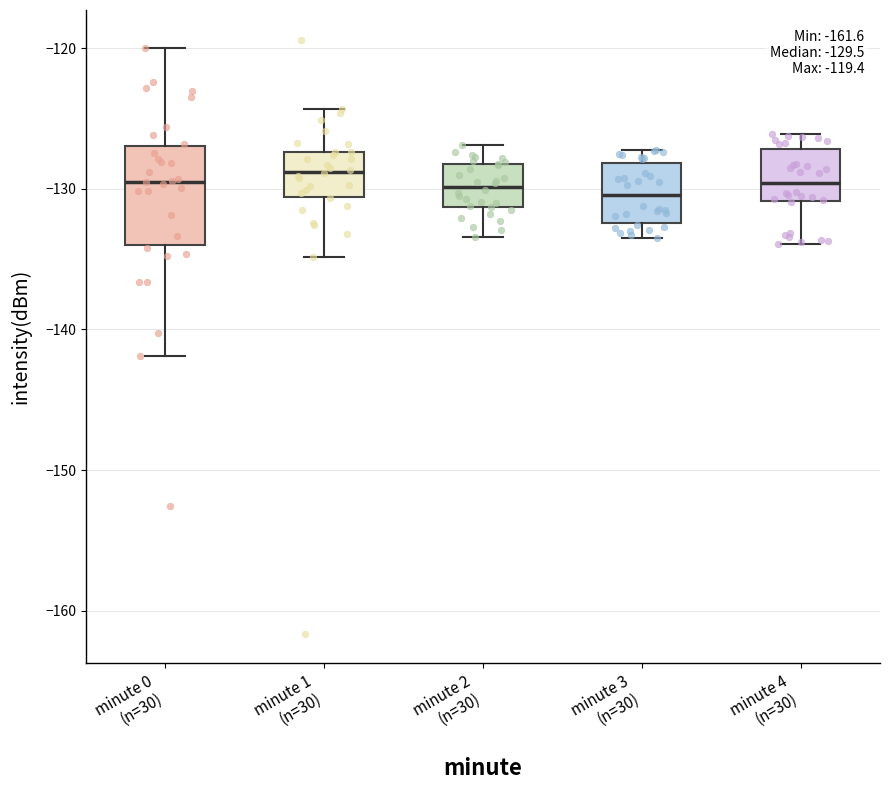

Which box is the tallest, from its lower edge to its upper edge?

minute 0 (n=30)